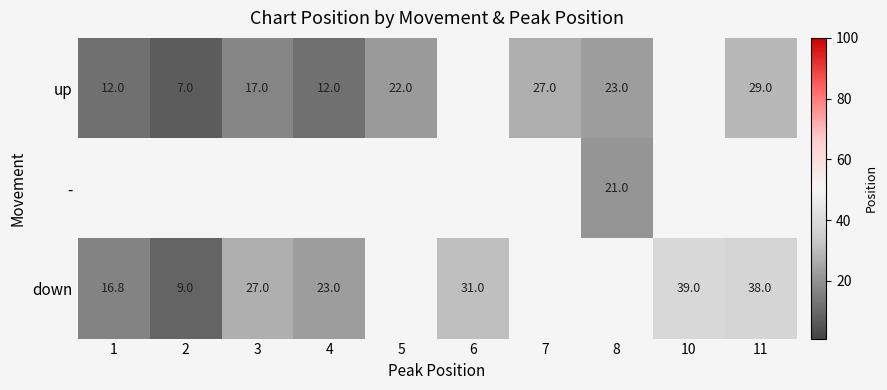

What is the sum of the up values at 8 and 7?

50.0